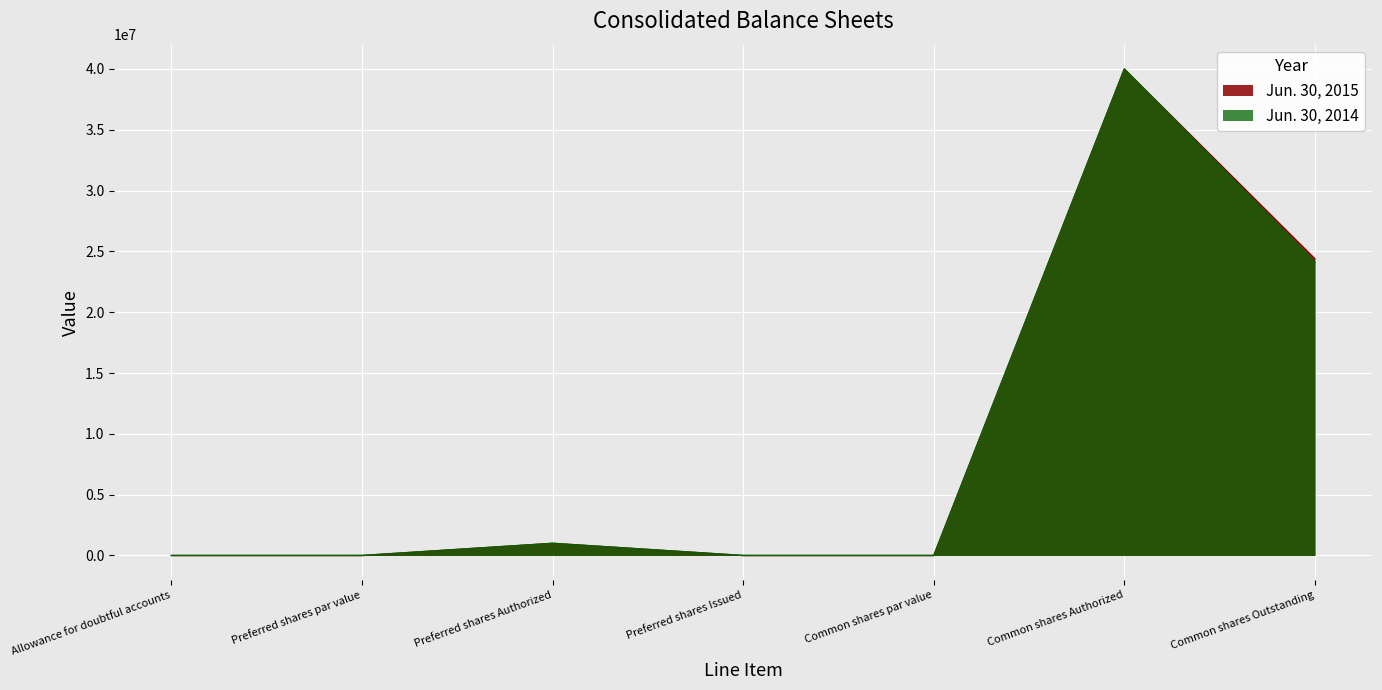

Between Preferred shares par value and Common shares Authorized, which series saw the biggest shift?

Jun. 30, 2015